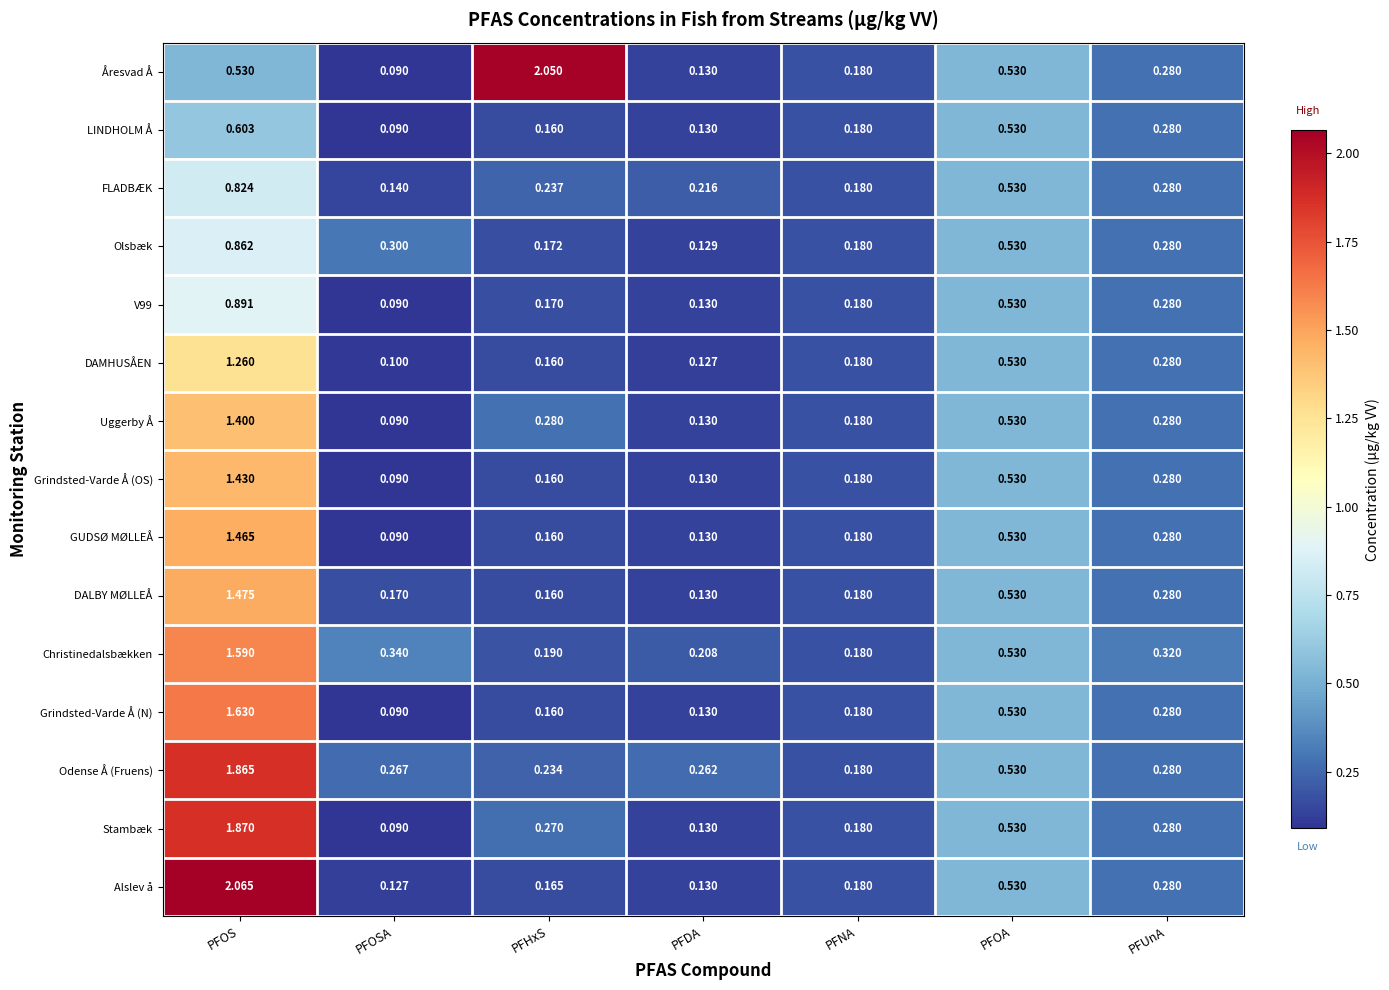

Where is DAMHUSÅEN nearest to the value 0?

PFOSA